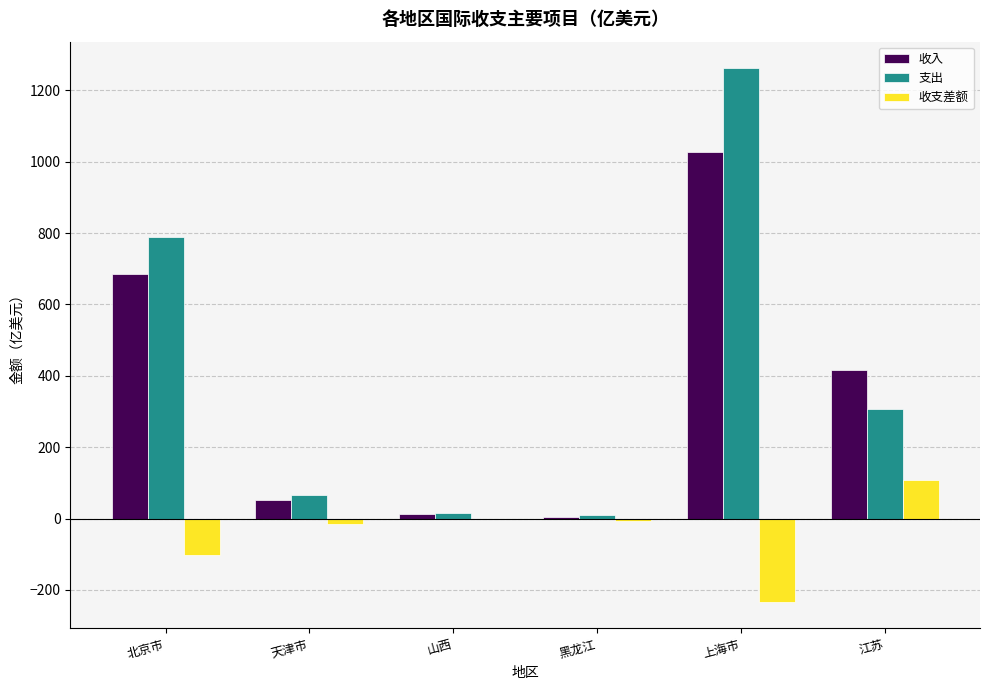

How many categories are shown in the chart?

6